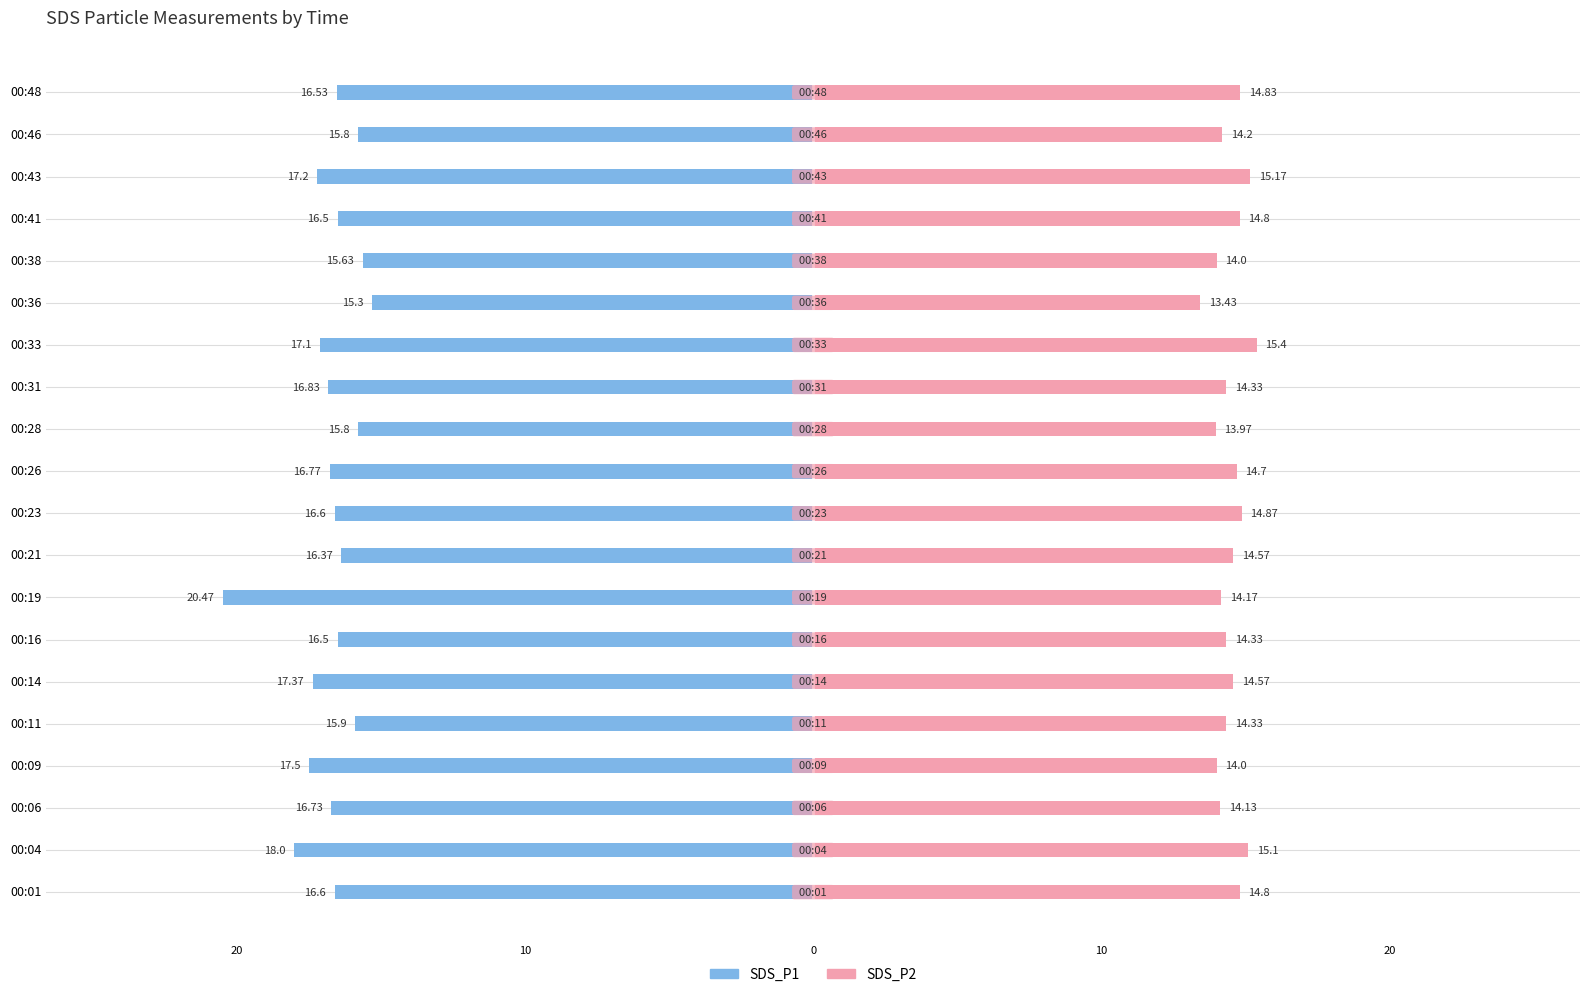

Are the bars horizontal?

Yes